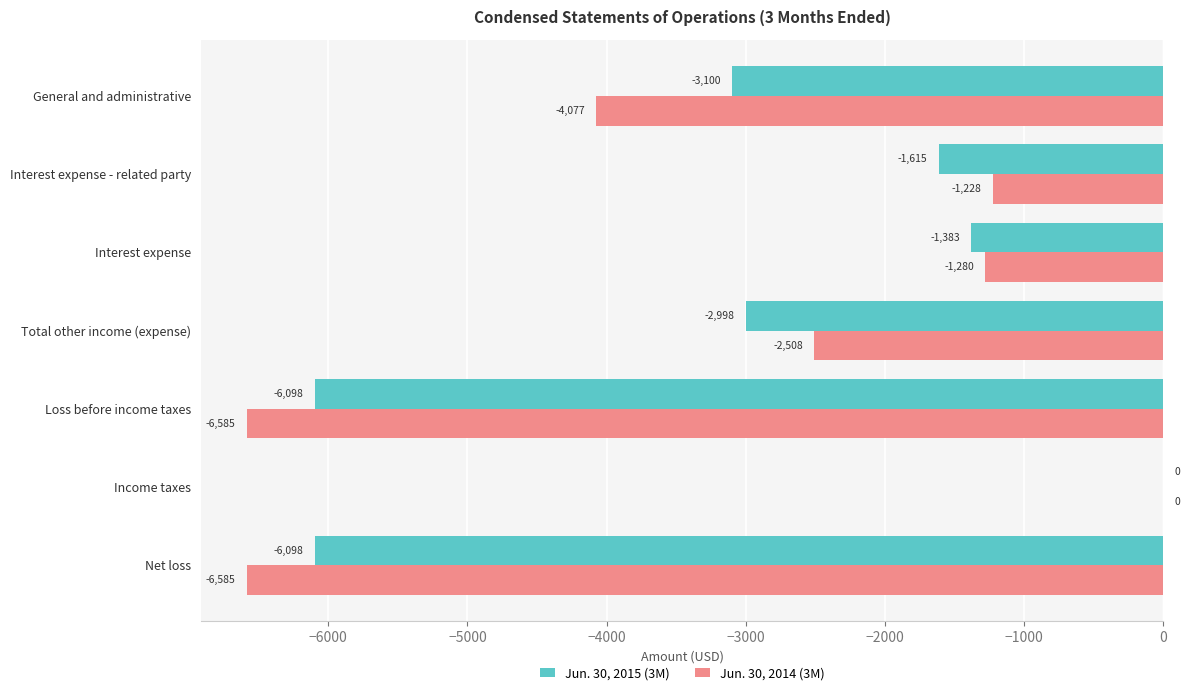

Which series has the largest total across all categories?

Jun. 30, 2015 (3M)